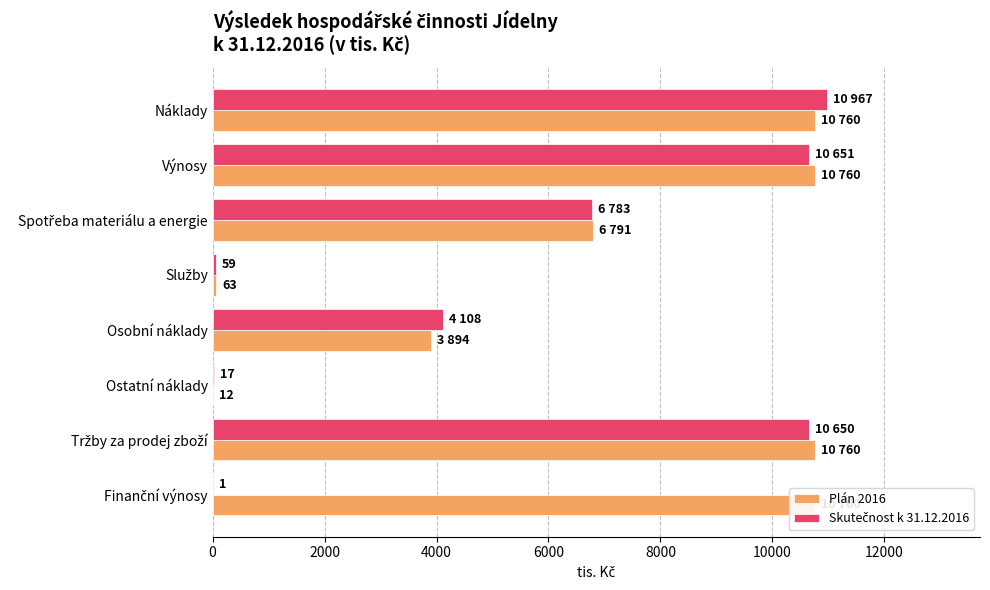

What are all the series names shown in the legend?

Plán 2016, Skutečnost k 31.12.2016